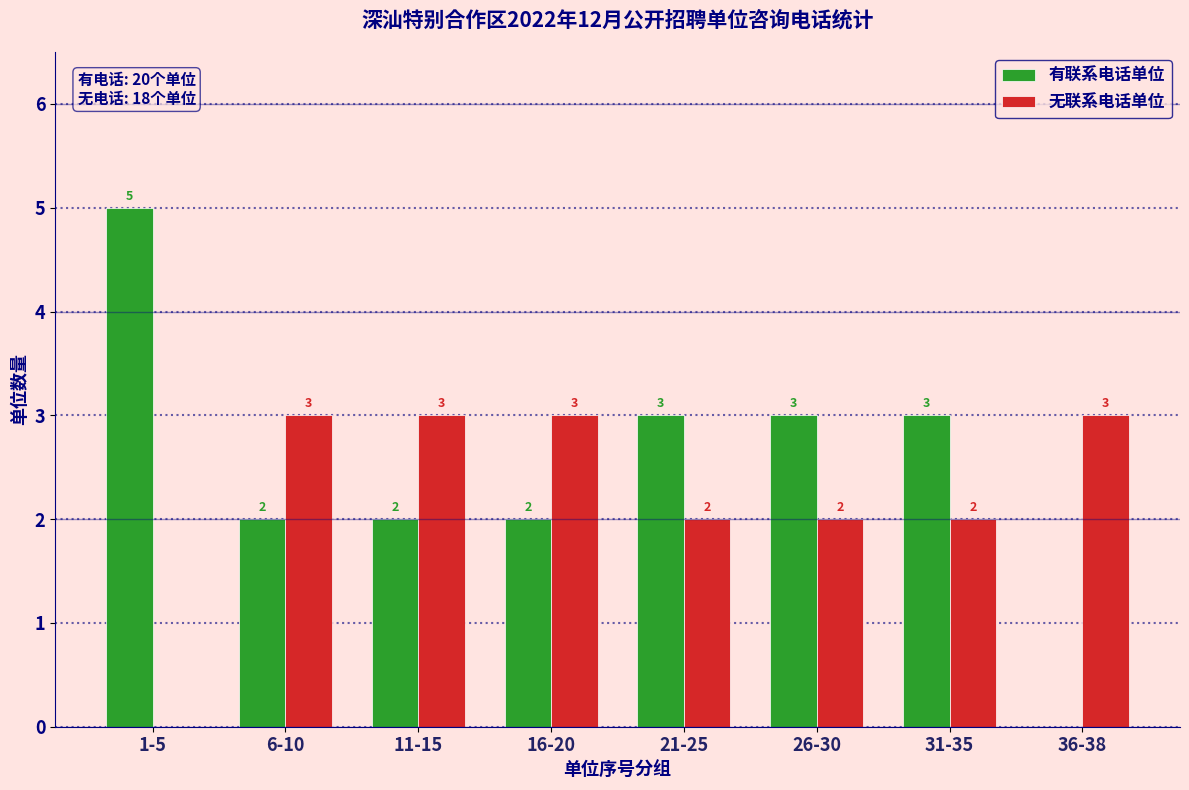

Reading left to right, transcribe all the data shown in this chart.

有联系电话单位: 1-5=5	6-10=2	11-15=2	16-20=2	21-25=3	26-30=3	31-35=3	36-38=0
无联系电话单位: 1-5=0	6-10=3	11-15=3	16-20=3	21-25=2	26-30=2	31-35=2	36-38=3